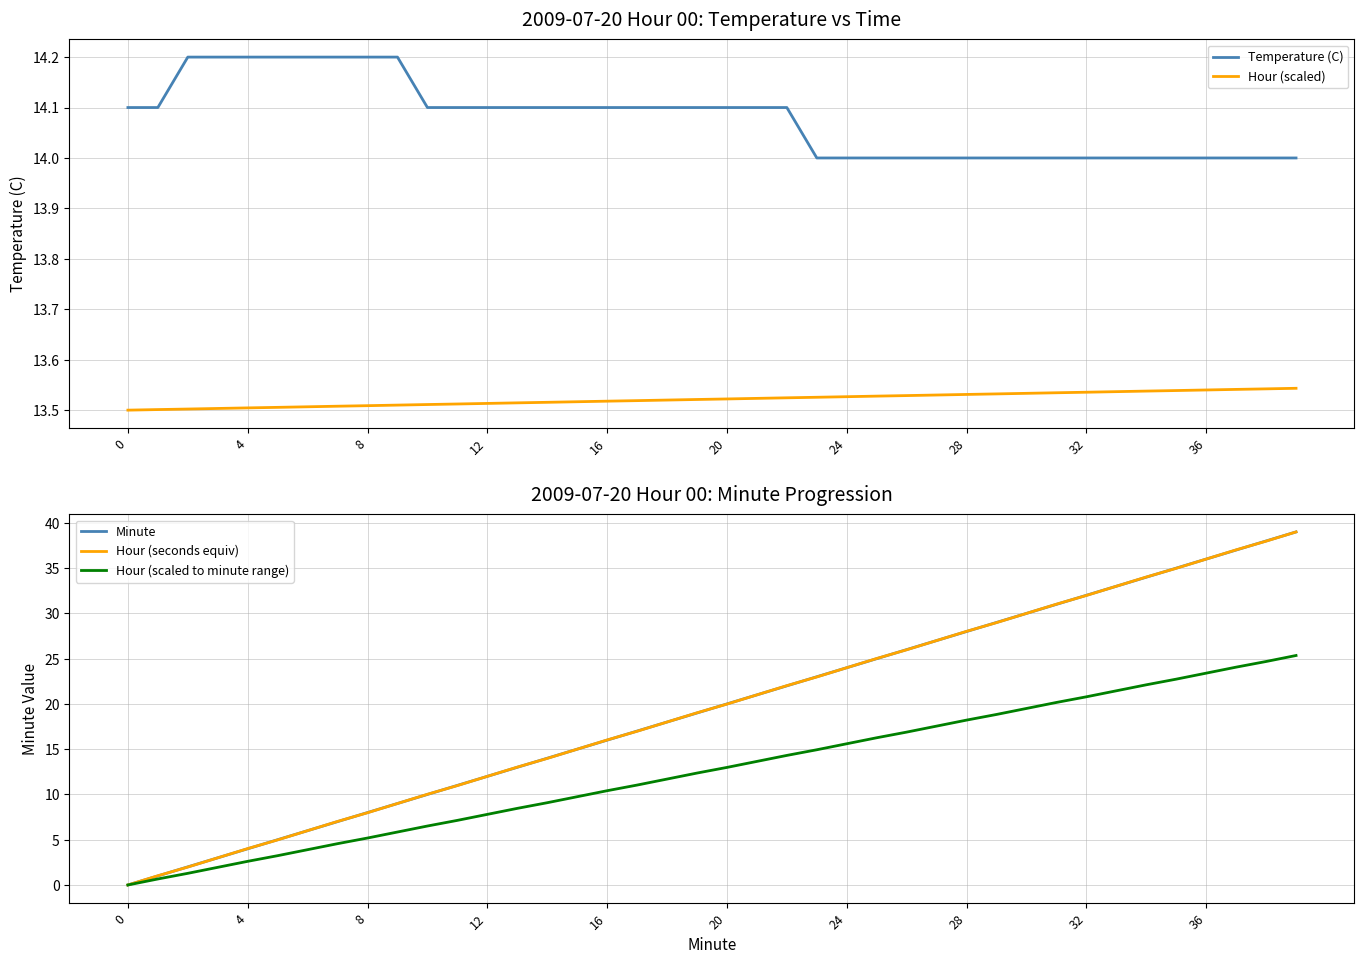

At how many categories does at least one series exceed 38?

1